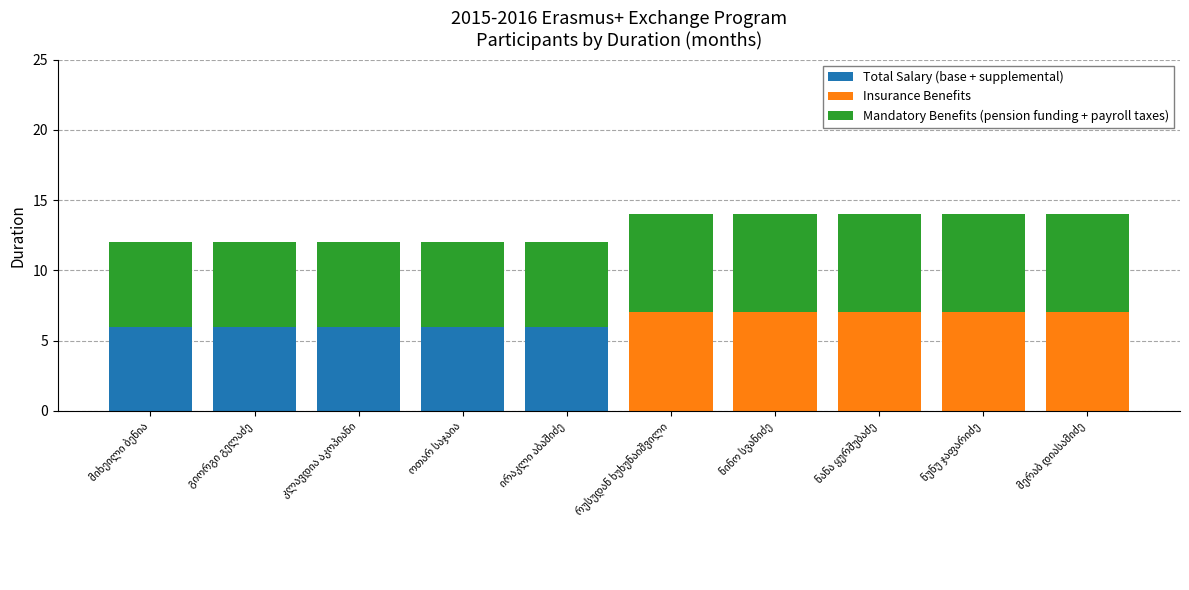

What is the maximum value for Total Salary (base + supplemental)?

6